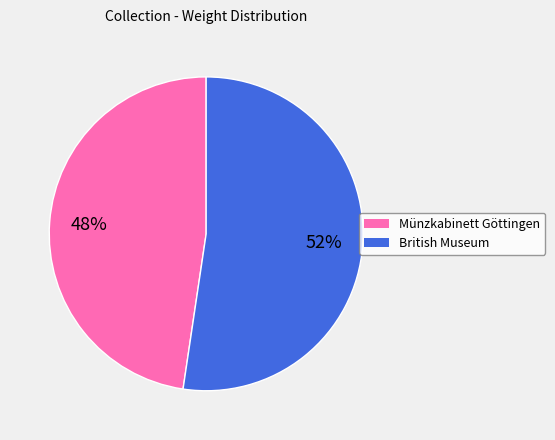

To the nearest percent, what is the average slice percentage?

50%